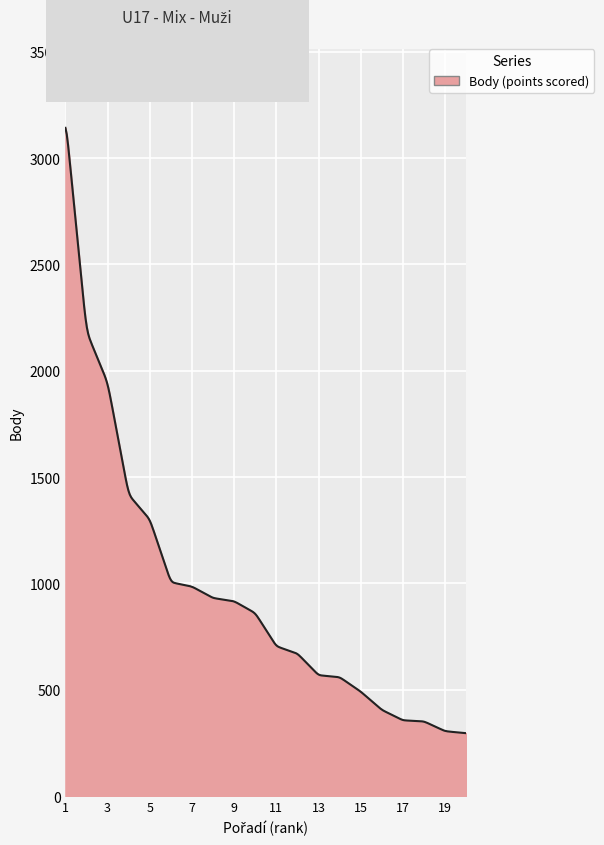

What is the minimum value shown in the chart?

295.5